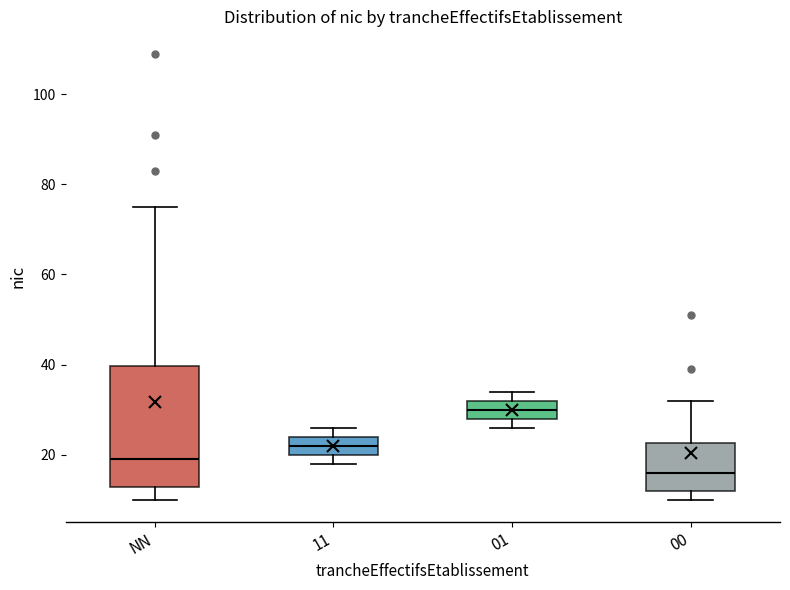

Reading left to right, read every box against the y-axis: the position of its median line, the range the box covers, and the ends of its whiskers. The values are not printed on the chart, so give them approximately, as read against the axis.

NN: median 20, box 12 to 40, whiskers 10 to 76
11: median 22, box 20 to 24, whiskers 18 to 26
01: median 30, box 28 to 32, whiskers 26 to 34
00: median 16, box 12 to 22, whiskers 10 to 32